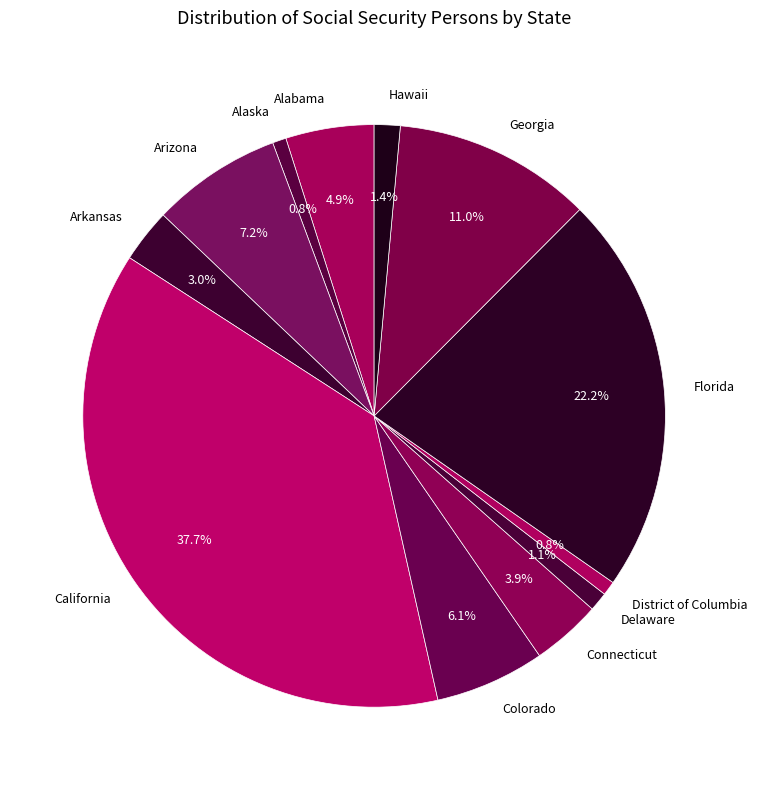

To the nearest percent, what is the average slice percentage?

8%